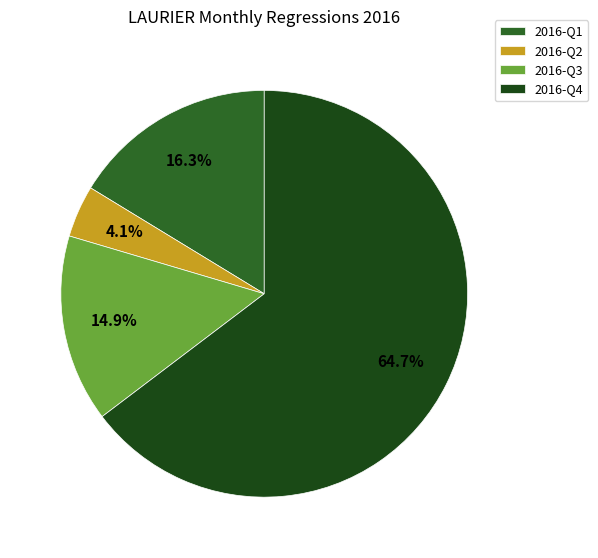

What is the largest slice in the pie chart?

2016-Q4